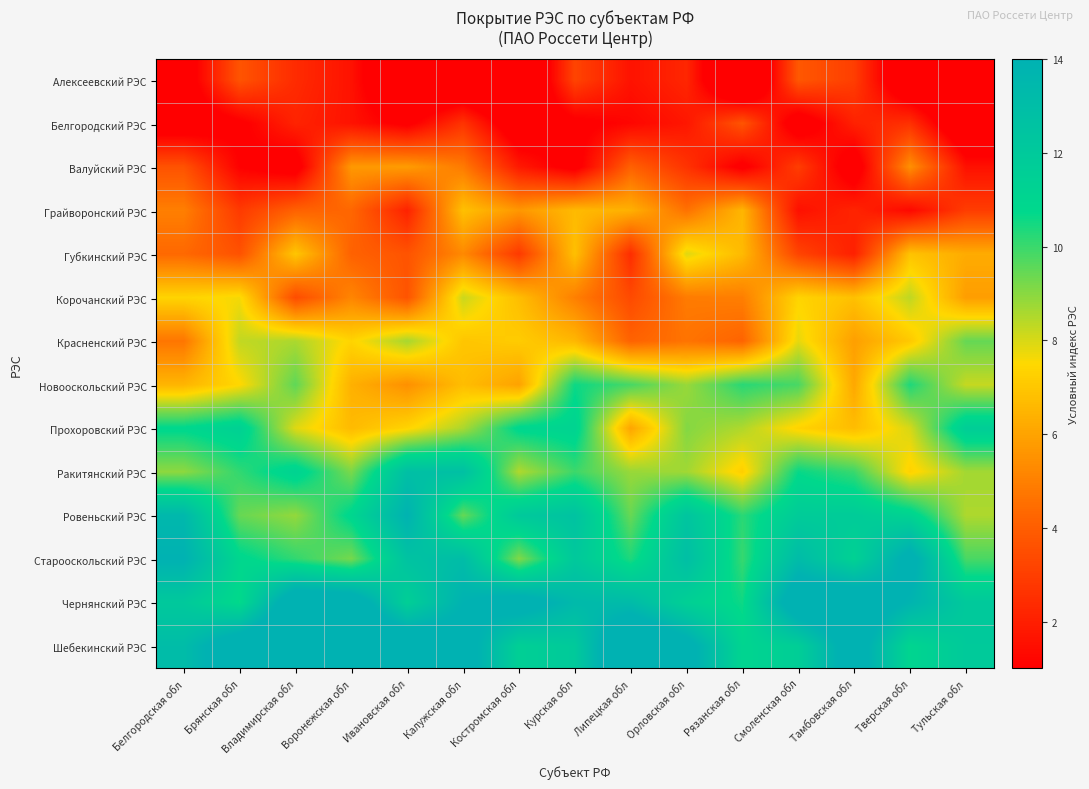

Which series has the largest total across all categories?

Шебекинский РЭС